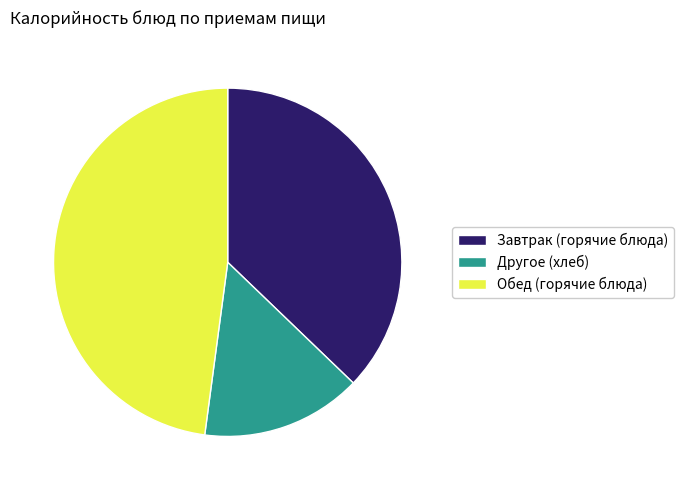

Approximately how many times larger is the value at Обед (горячие блюда) compared to Другое (хлеб)?

3.2